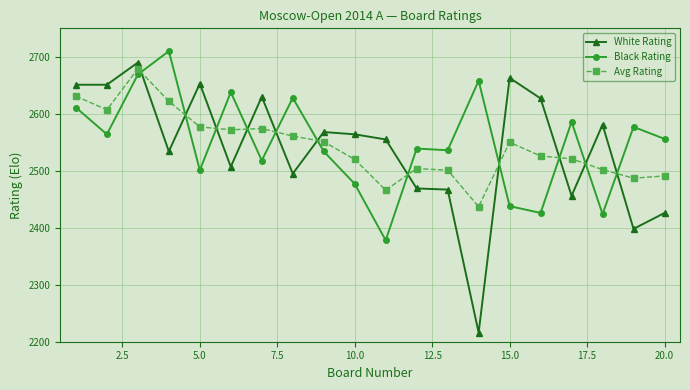

True or false: White Rating and Avg Rating cross at least once.

True